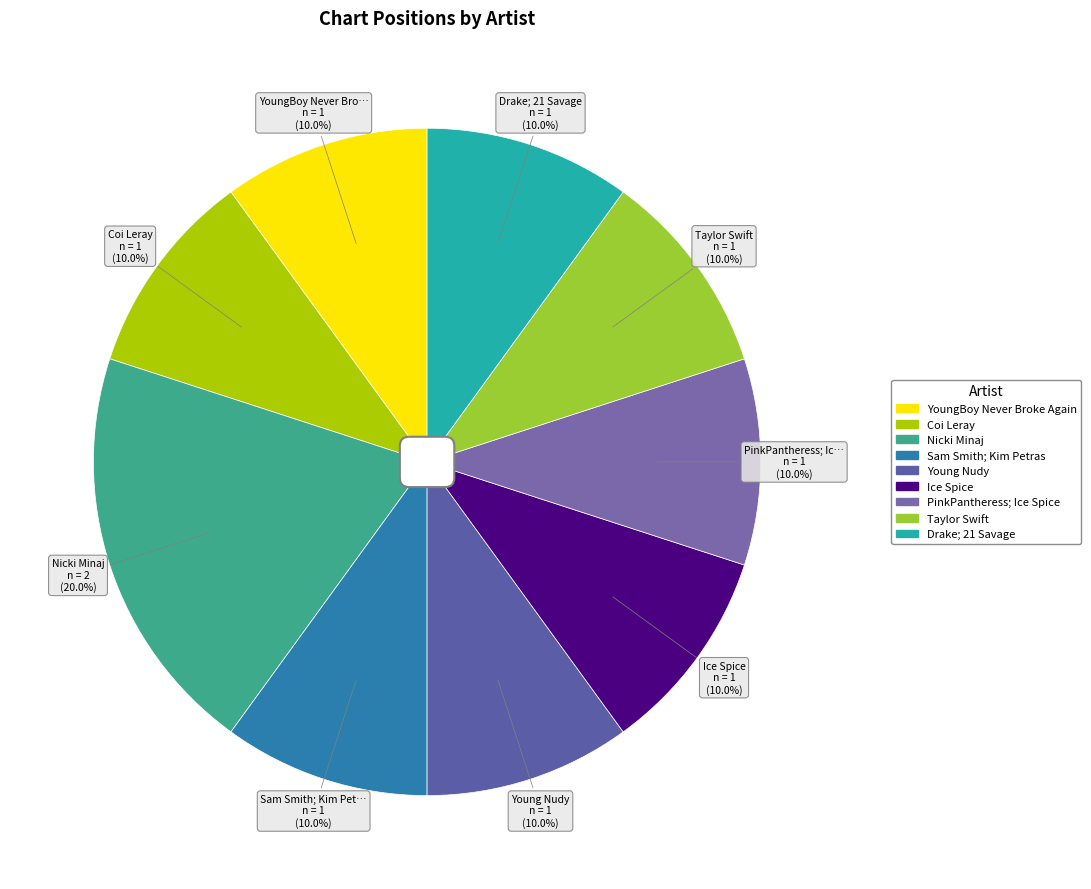

What percentage is the Sam Smith; Kim Petras slice, to the nearest percent?

10%